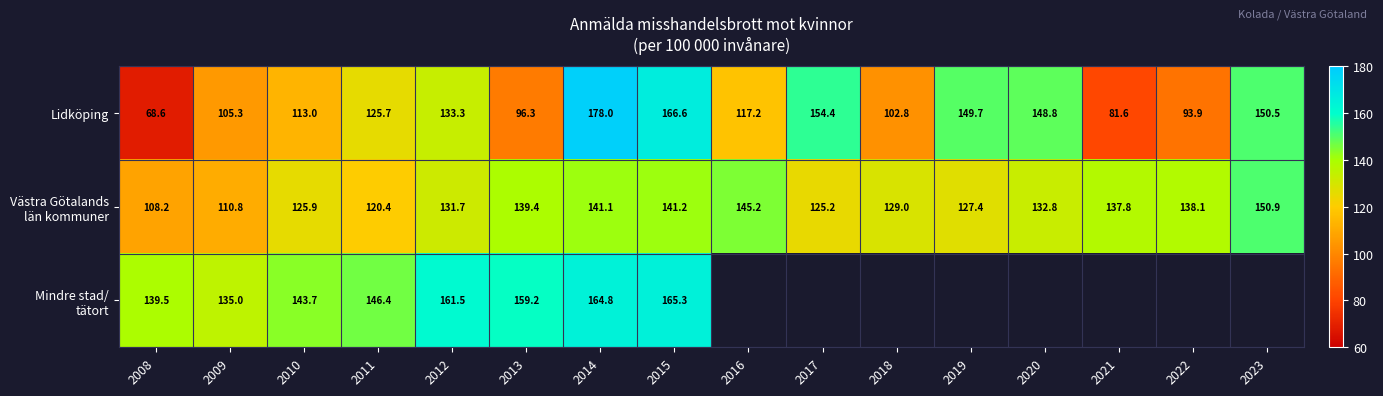

Which has a higher value, 2022 or 2017?

2017